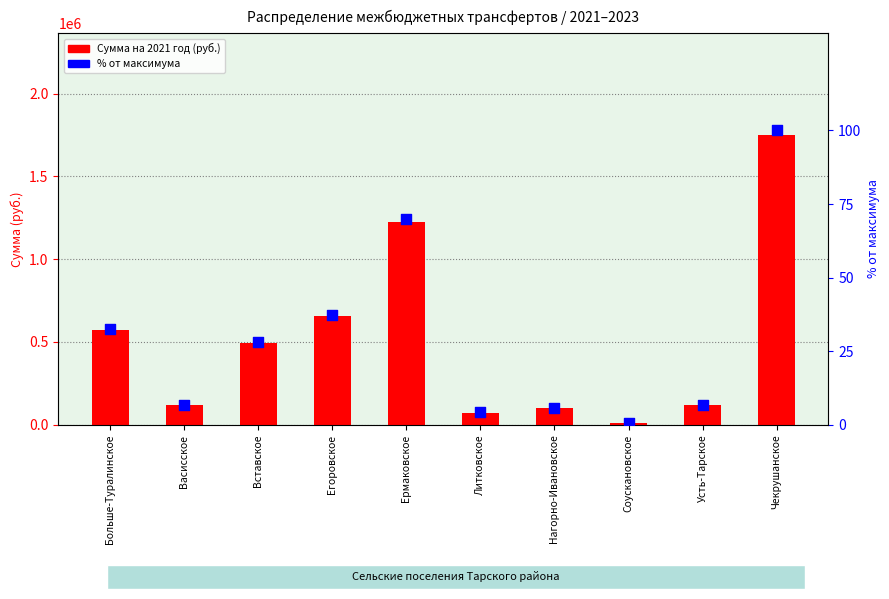

Is the value of % от максимума at Васисское greater than the value of Сумма на 2021 год (руб.) at Вставское?

No